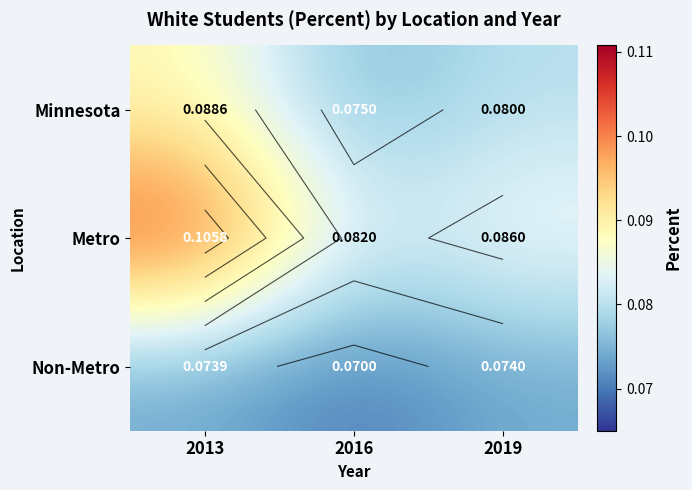

Rank the series by their maximum value, from highest to lowest.

Metro, Minnesota, Non-Metro